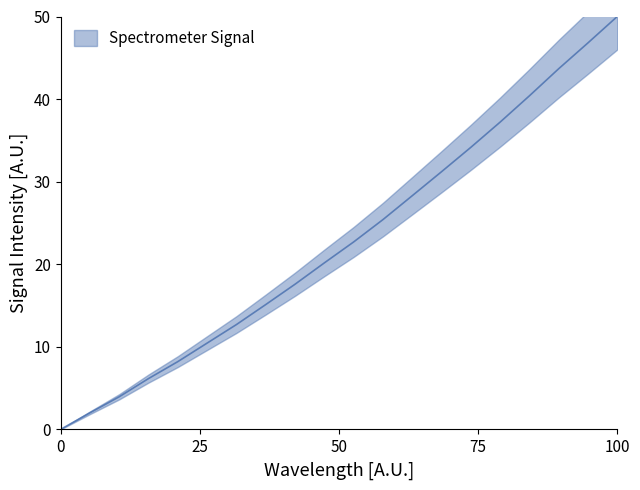

Reading left to right, what are all the values shown in this chart?

0.0	2.0	4.0	6.2	8.2	10.5	12.7	15.1	17.6	20.2	22.7	25.4	28.3	31.2	34.2	37.2	40.4	43.7	46.8	50.0